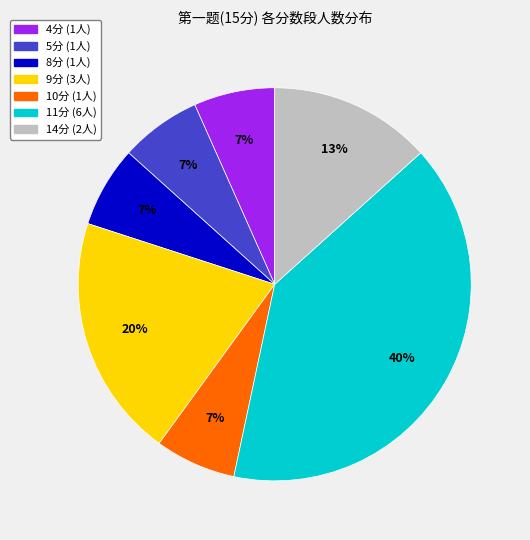

Is there a majority slice in this chart?

No